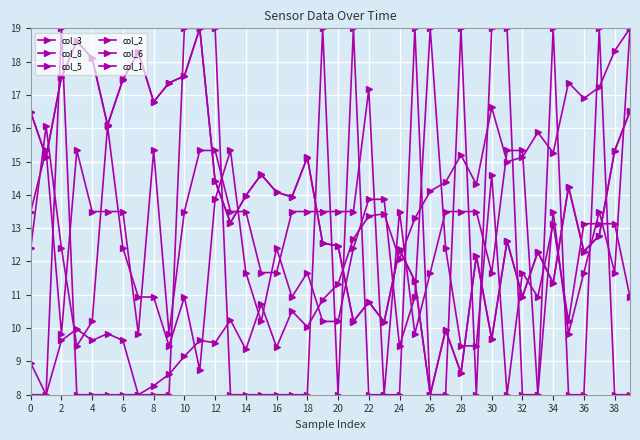

Which series has the widest spread of values?

col_3